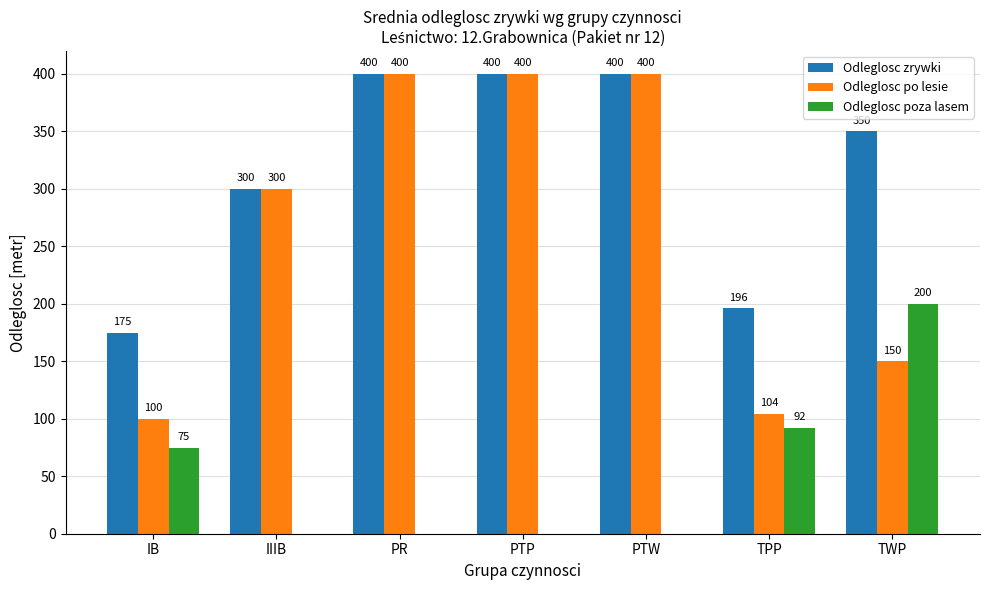

Reading right to left, extract all data points from this chart.

Odleglosc zrywki: TWP=350	TPP=196	PTW=400	PTP=400	PR=400	IIIB=300	IB=175
Odleglosc po lesie: TWP=150	TPP=104	PTW=400	PTP=400	PR=400	IIIB=300	IB=100
Odleglosc poza lasem: TWP=200	TPP=92	PTW=0	PTP=0	PR=0	IIIB=0	IB=75